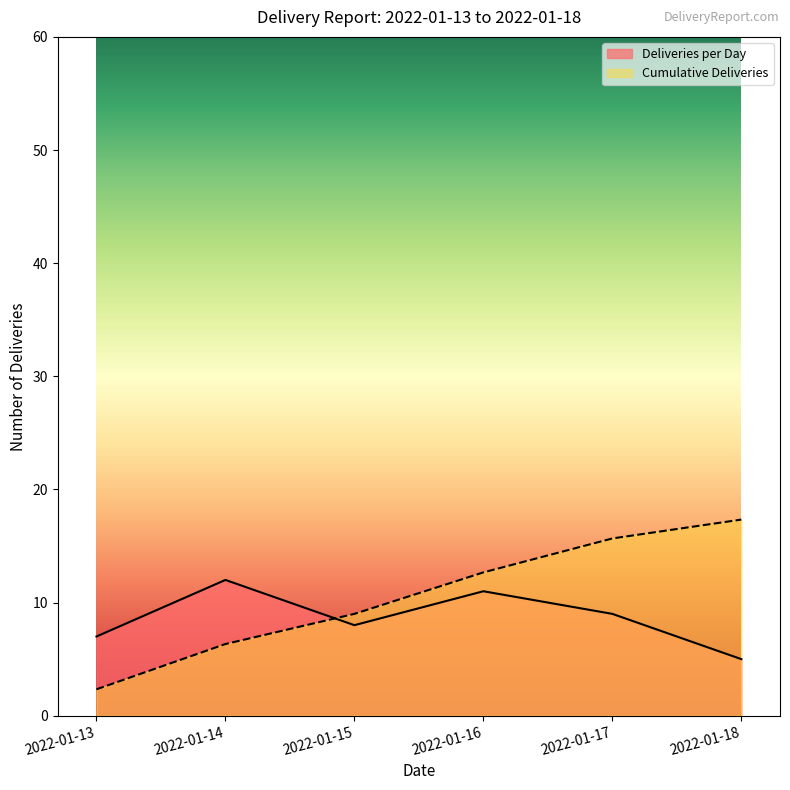

Rank the series at 2022-01-13 from lowest to highest value.

Cumulative Deliveries, Deliveries per Day